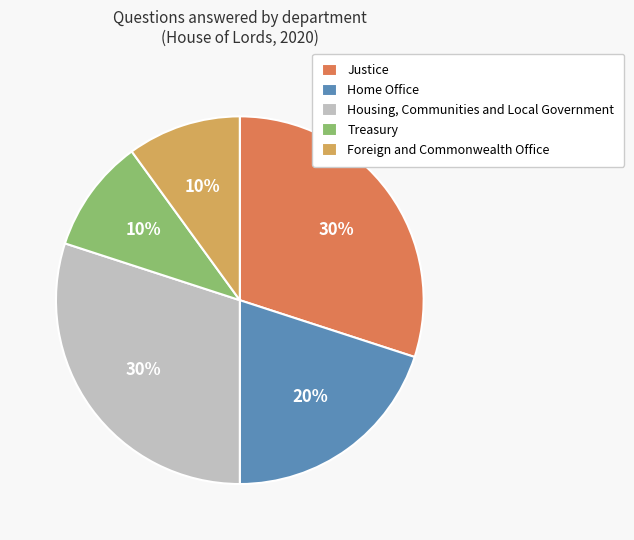

To the nearest percent, what is the difference between the largest and smallest slice percentages?

20%